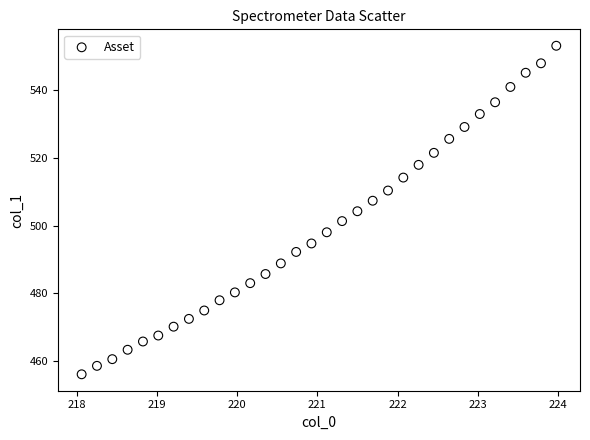

What is the range of Y values (max minus min)?

97.2